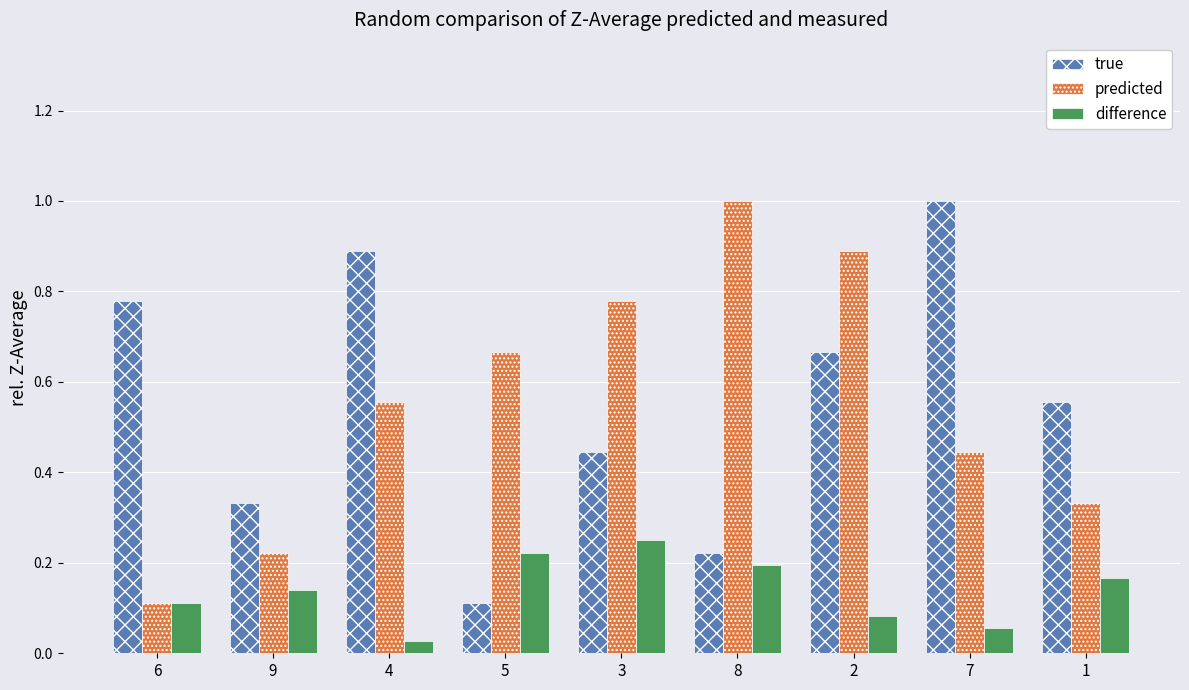

What is the label of the 4th bar from the right?

8